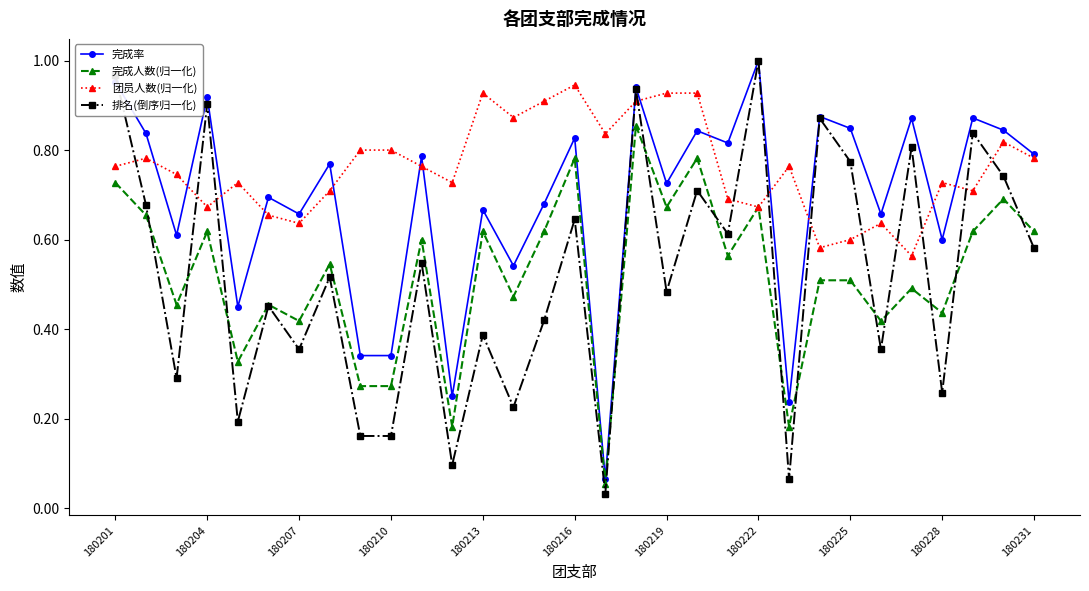

How many interior local peaks does the 排名(倒序归一化) series have?

12